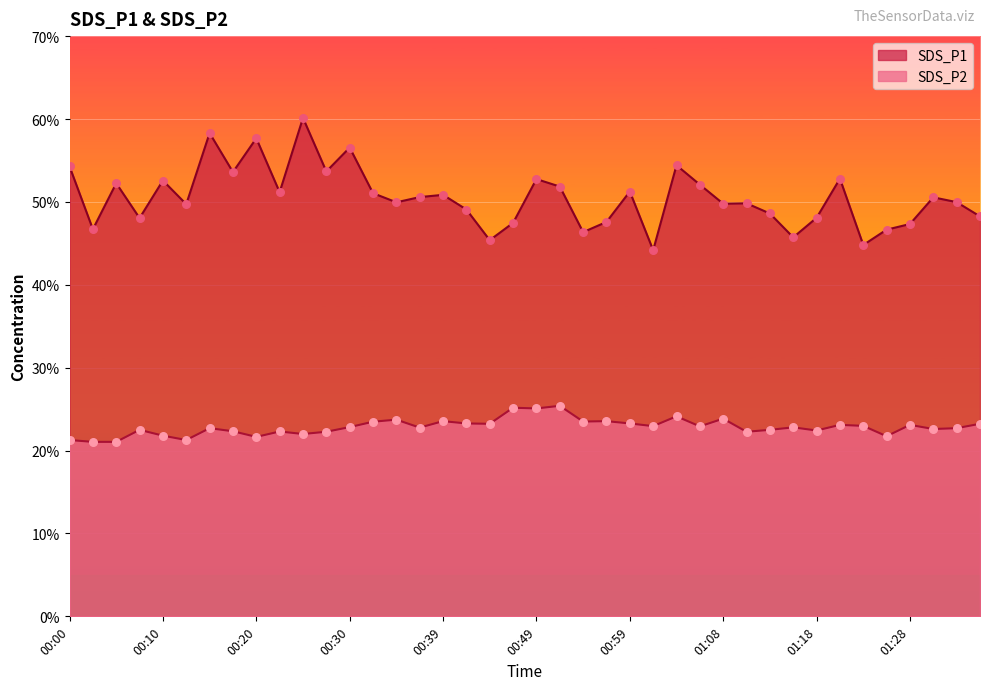

Is the value of SDS_P2 at 01:01 greater than the value of SDS_P1 at 00:03?

No